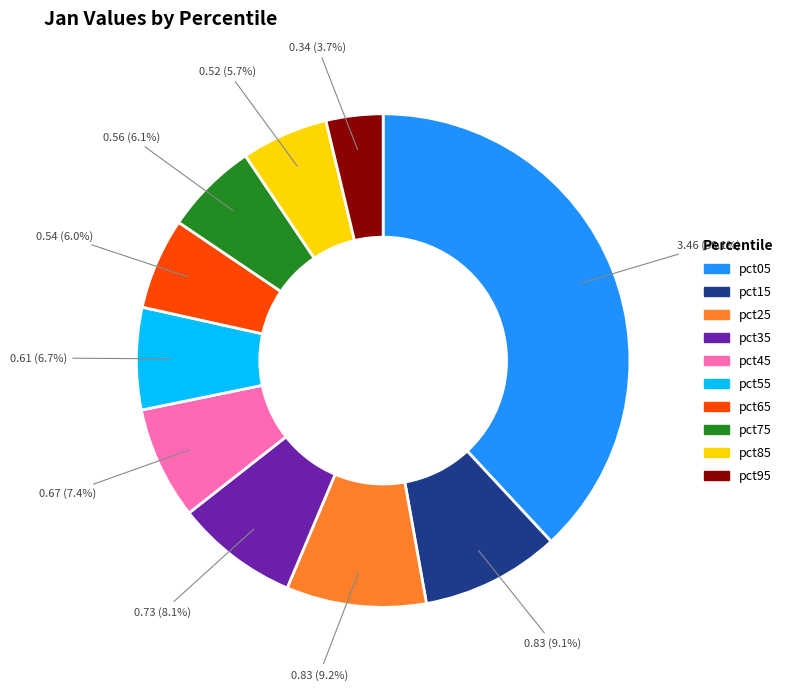

To the nearest percent, what percentage of the pie is pct95?

4%